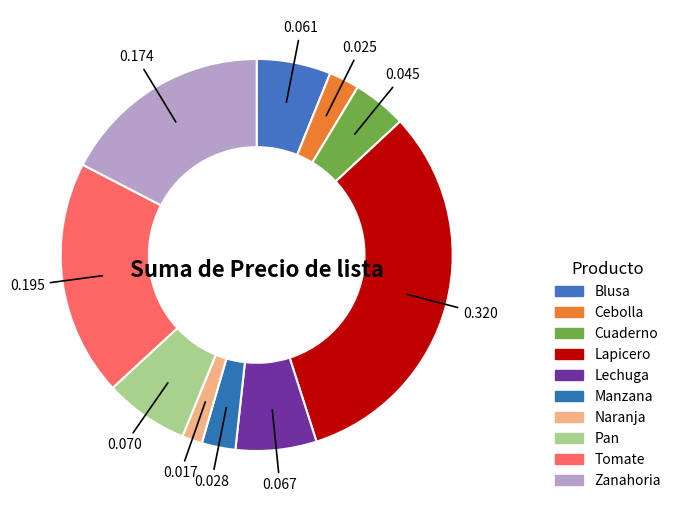

Count the number of slices in the pie.

10